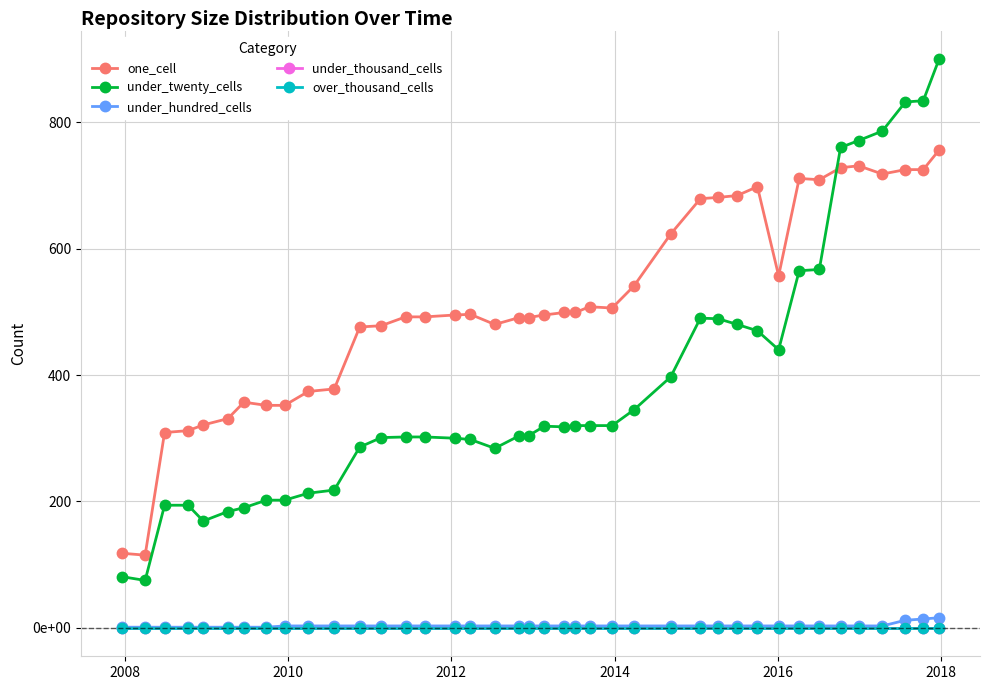

True or false: over_thousand_cells has more than 1 interior local peaks.

False